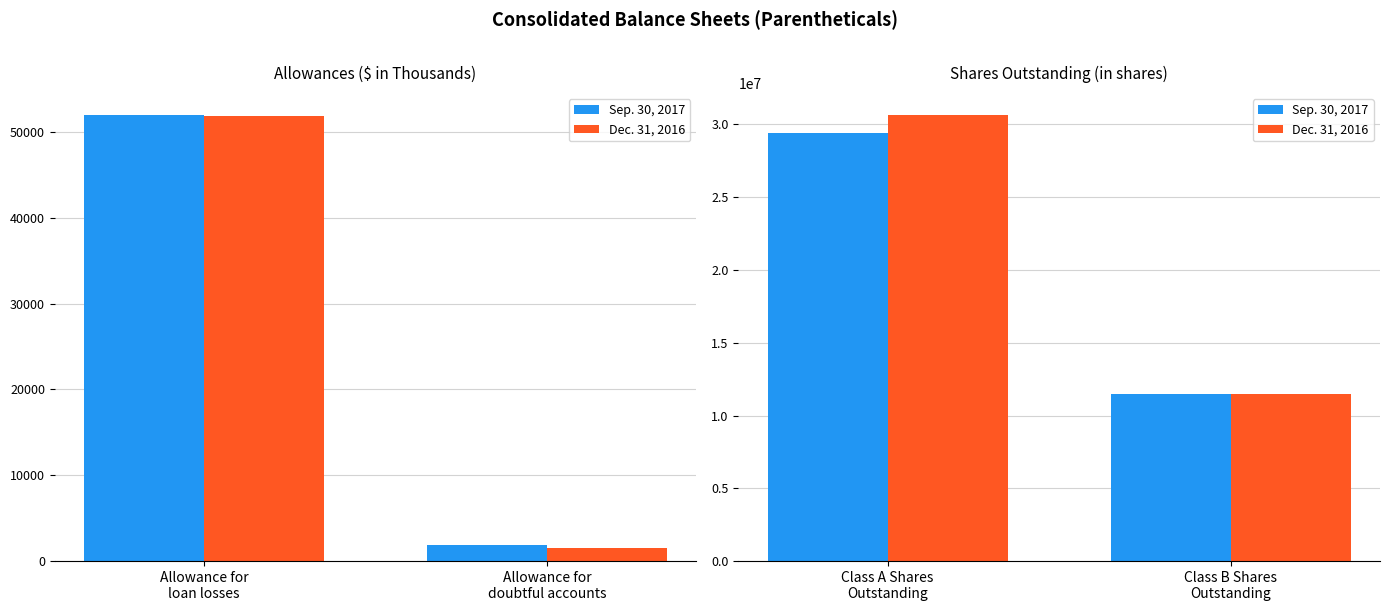

What are all the series names shown in the legend?

Sep. 30, 2017, Dec. 31, 2016